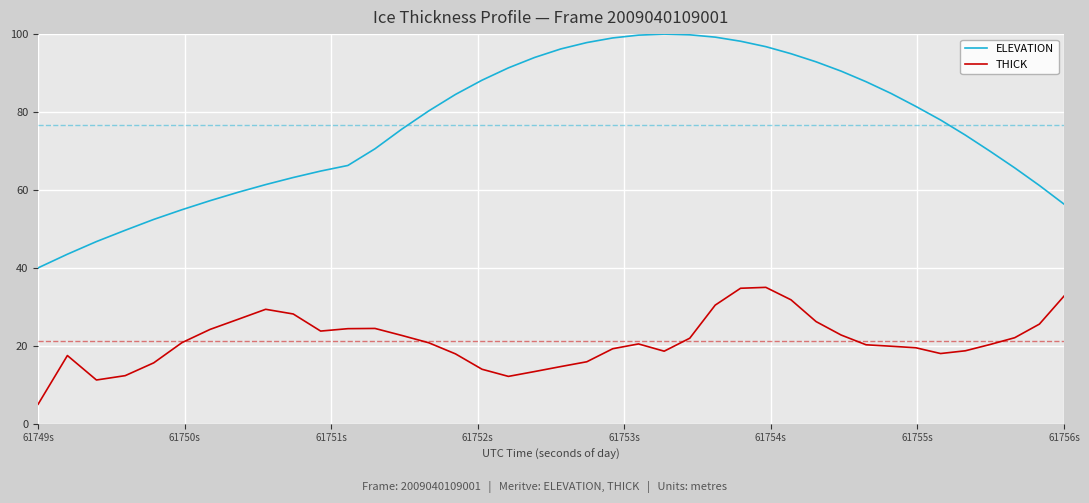

What is the minimum value shown in the chart?

5.0